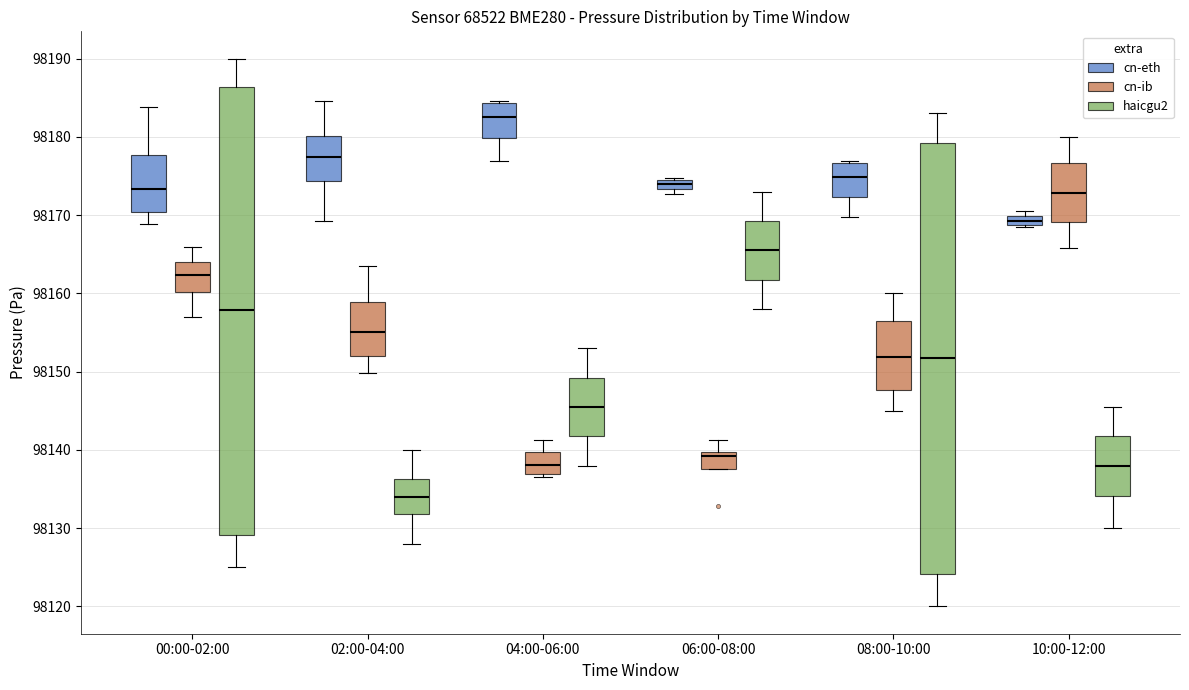

Comparing the boxes themselves (not the whiskers), which one is the tallest?

00:00-02:00 (haicgu2)